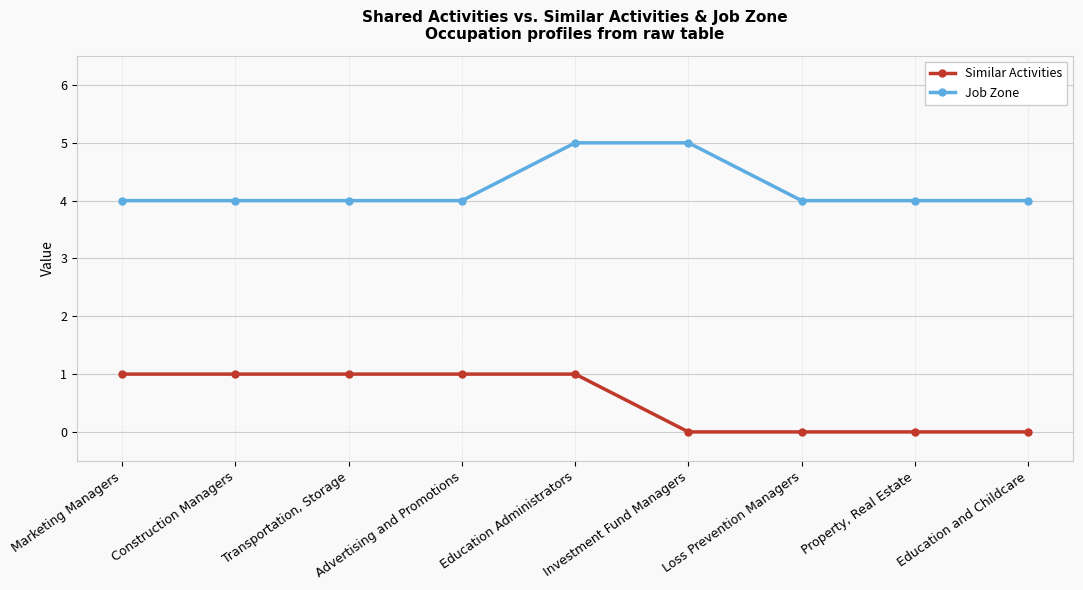

Between Investment Fund Managers and Loss Prevention Managers, which series saw the biggest shift?

Job Zone